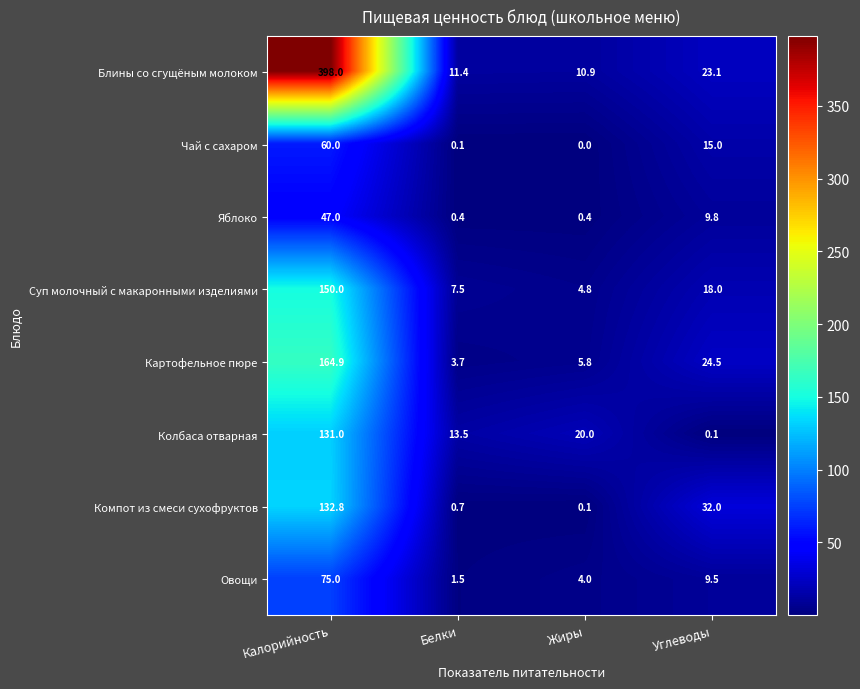

The value of Яблоко at Белки is 0.4. True or false?

True